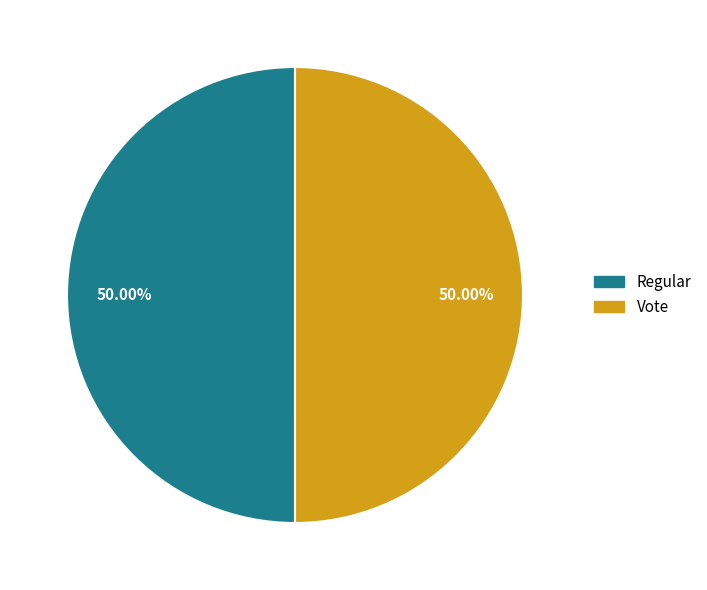

Is it true that Vote is 38% of the pie?

False